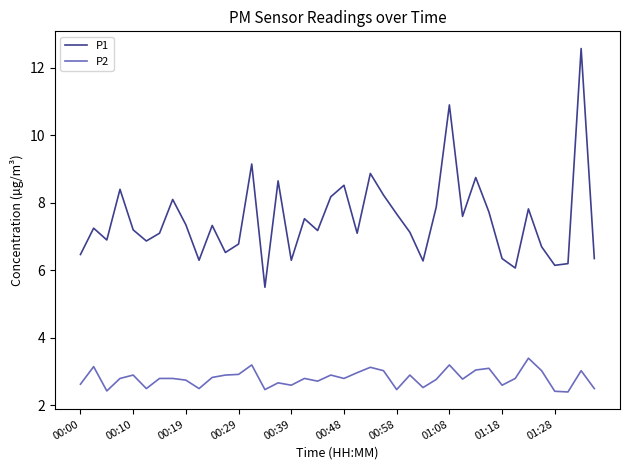

Which series has the largest range (max minus min)?

P1